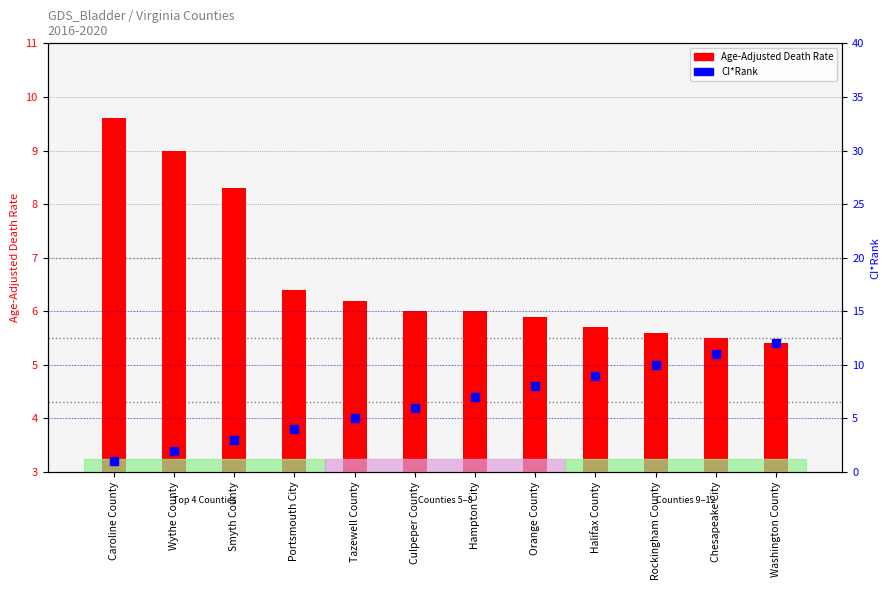

Which series has the largest total across all categories?

Age-Adjusted Death Rate